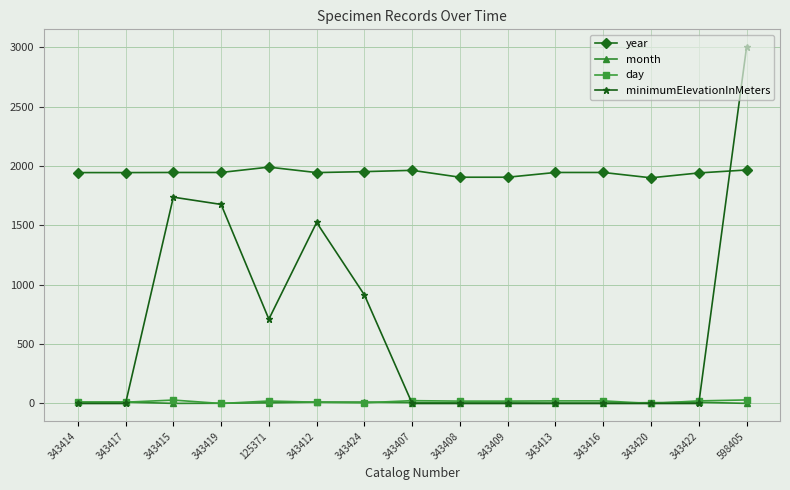

Which series has the largest range (max minus min)?

minimumElevationInMeters